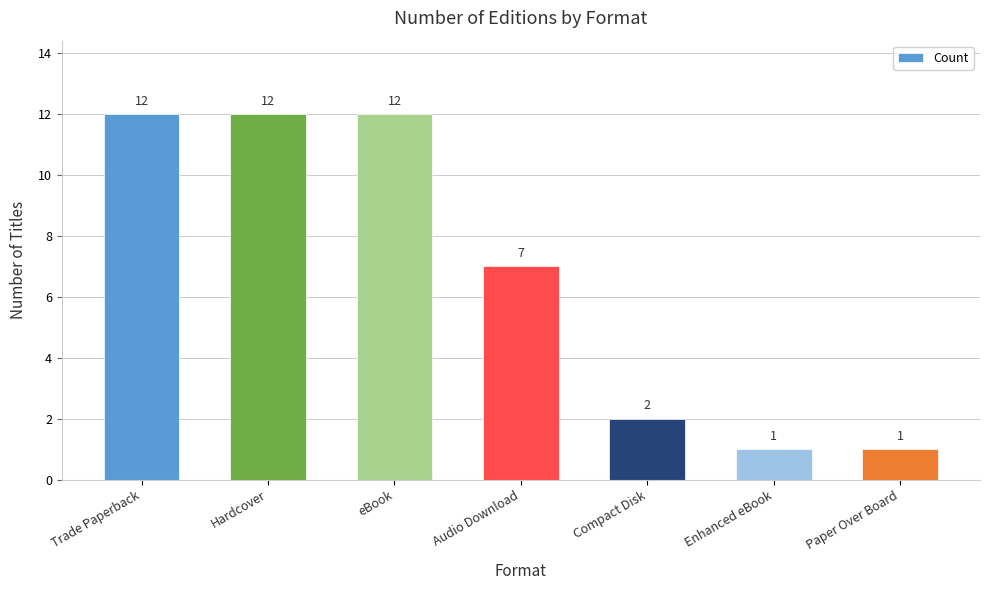

Approximately how many times larger is the value at Enhanced eBook compared to eBook?

0.1